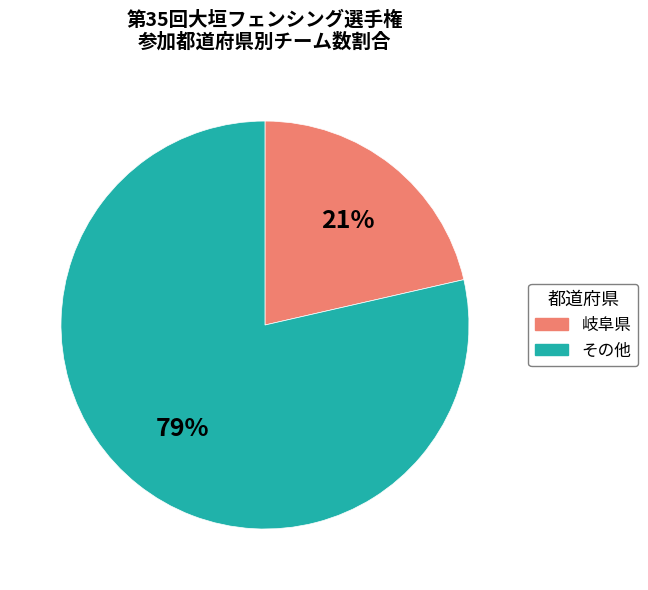

Does any single category account for the majority?

Yes